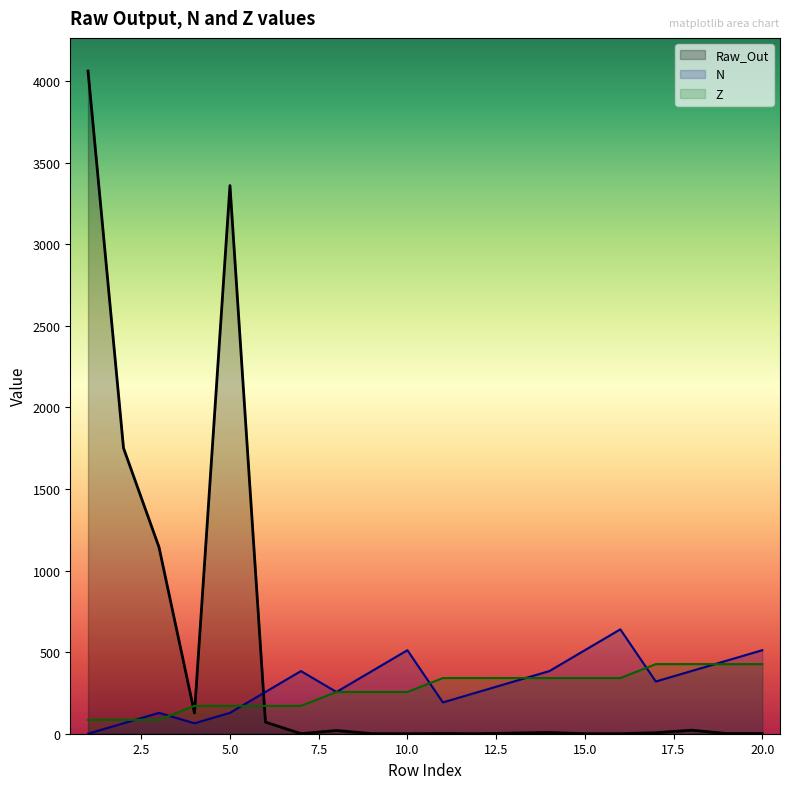

How many lines are shown in the chart?

3